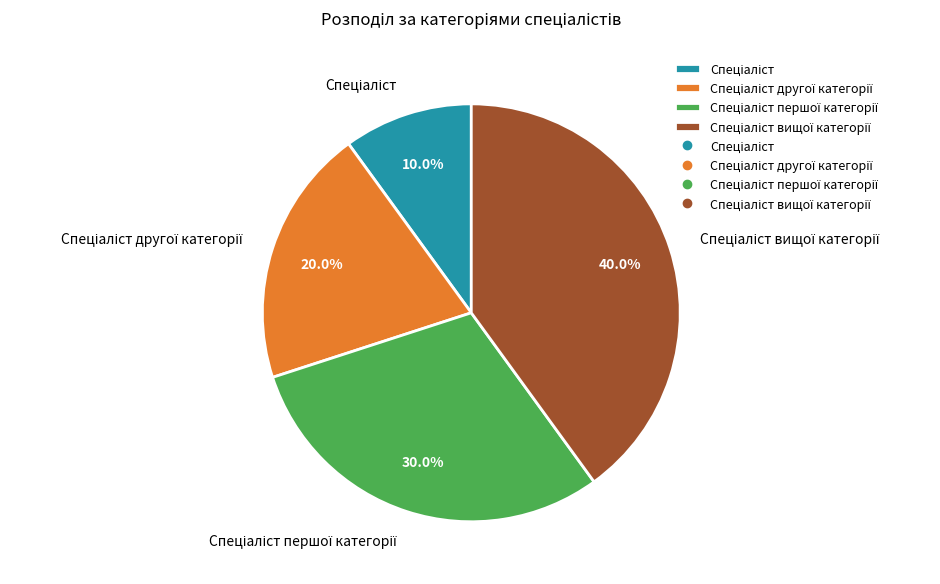

Is there a majority slice in this chart?

No